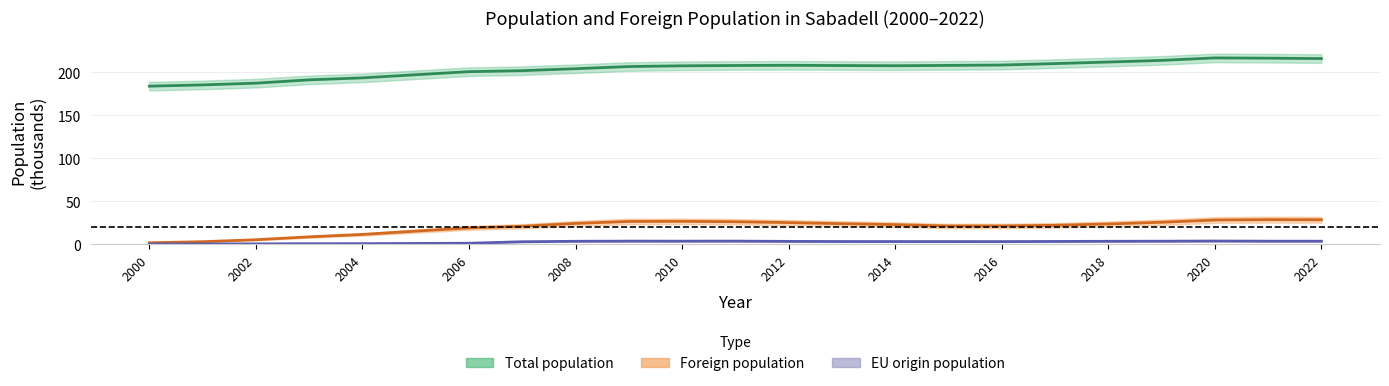

At which category does Foreign population reach its first local valley?

2015